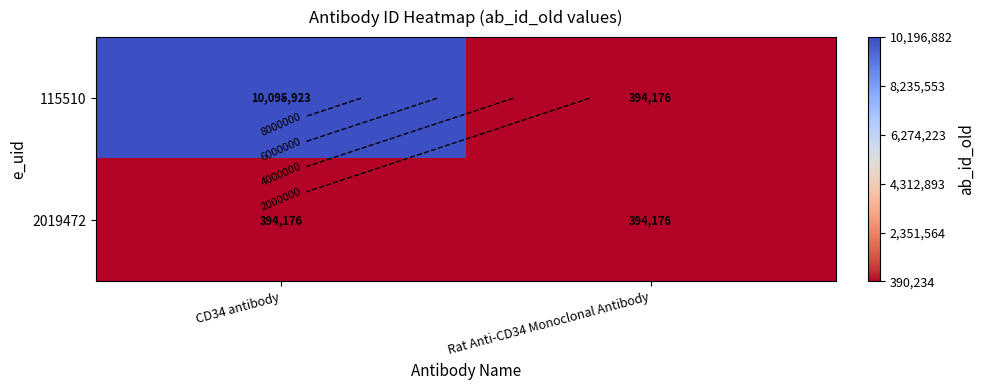

What is the difference between the highest and lowest values at CD34 antibody?

9701747